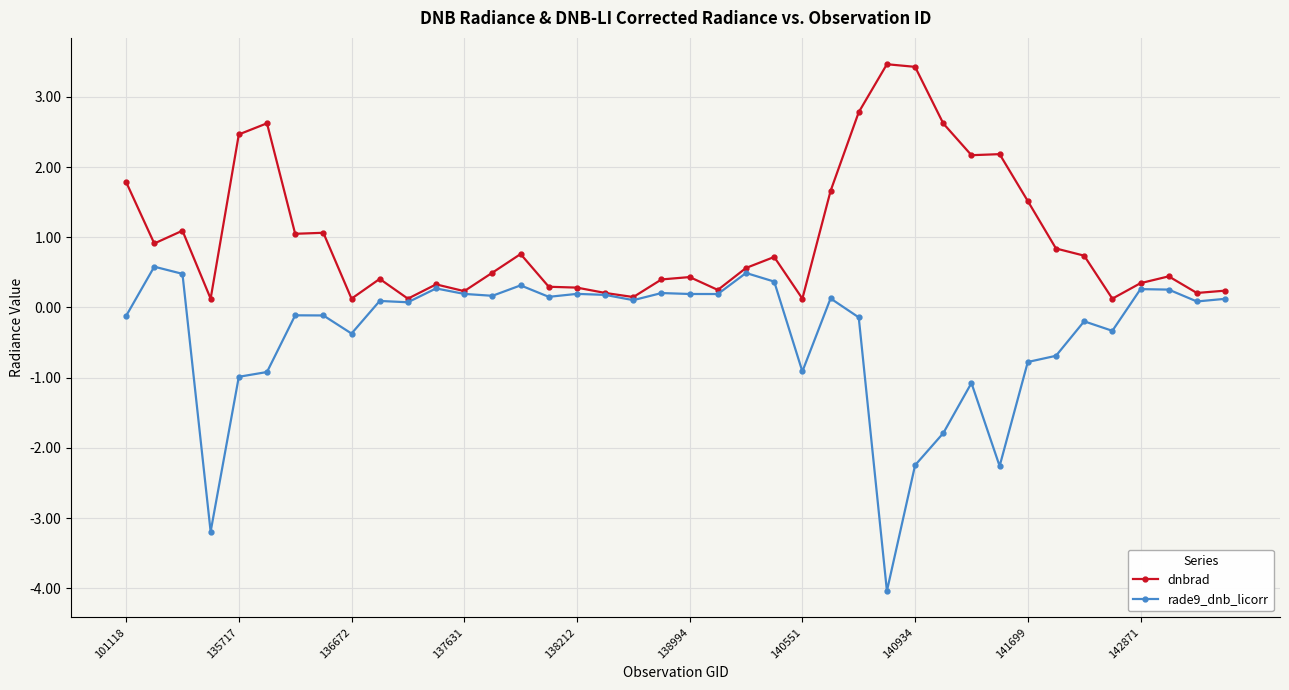

What is the value of the rade9_dnb_licorr point at the 3rd from the left?

0.5